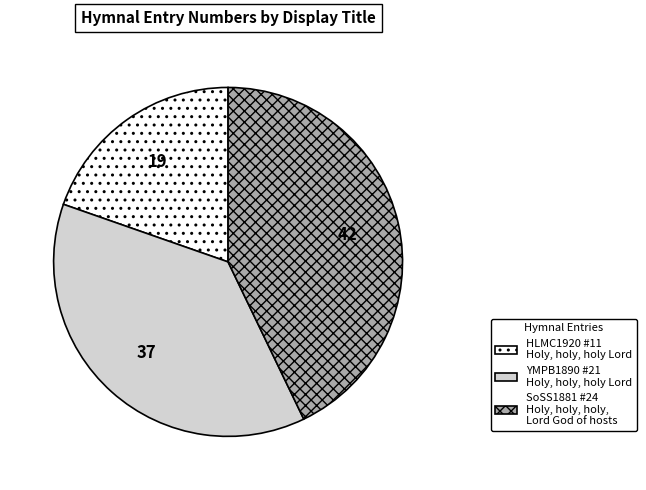

True or false: SoSS1881 #24 Holy, holy, holy, Lord God of hosts accounts for 29% of the total.

False